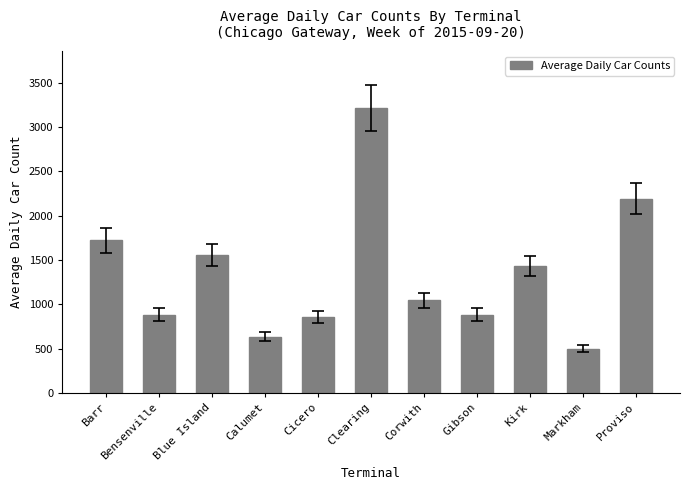

What is the sum of all values?

14918.2